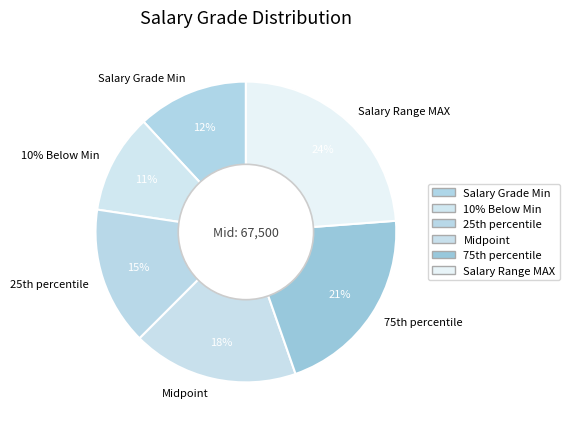

What is the ratio of the value at Salary Grade Min to the value at 10% Below Min?

1.1